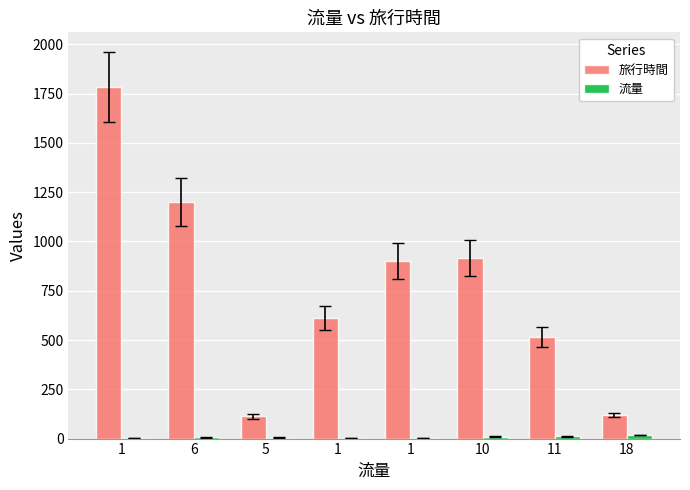

How many distinct data groups are displayed?

2